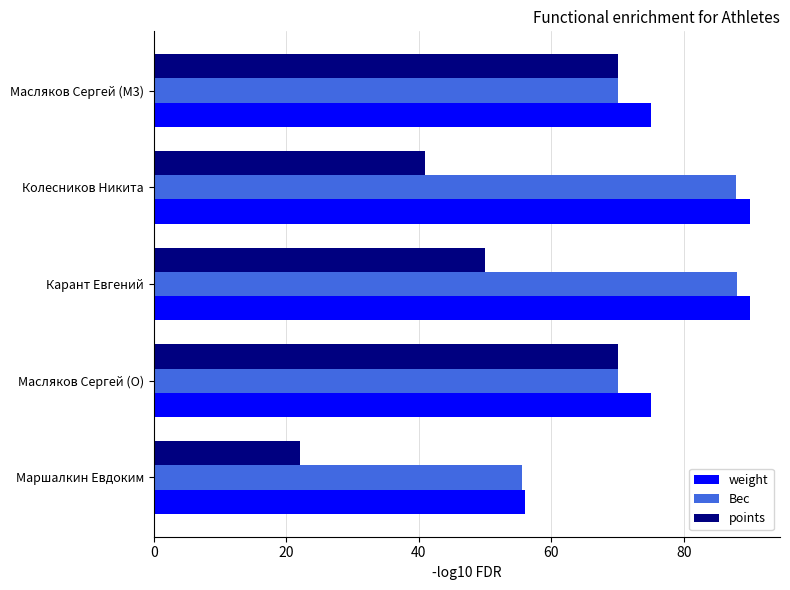

What is the approximate value of Вес at Карант Евгений?

88.0